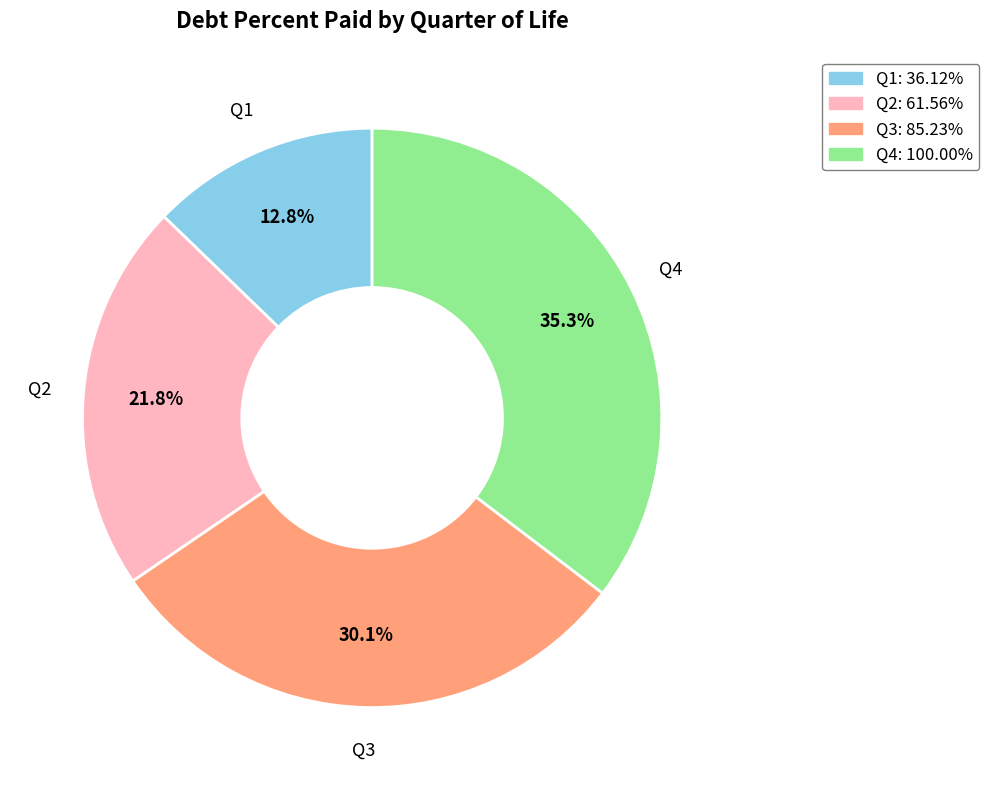

What is the largest slice in the pie chart?

Q4